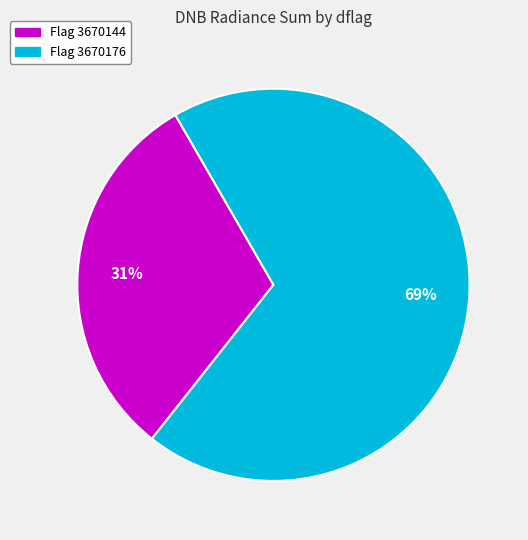

To the nearest percent, what is the average slice percentage?

50%